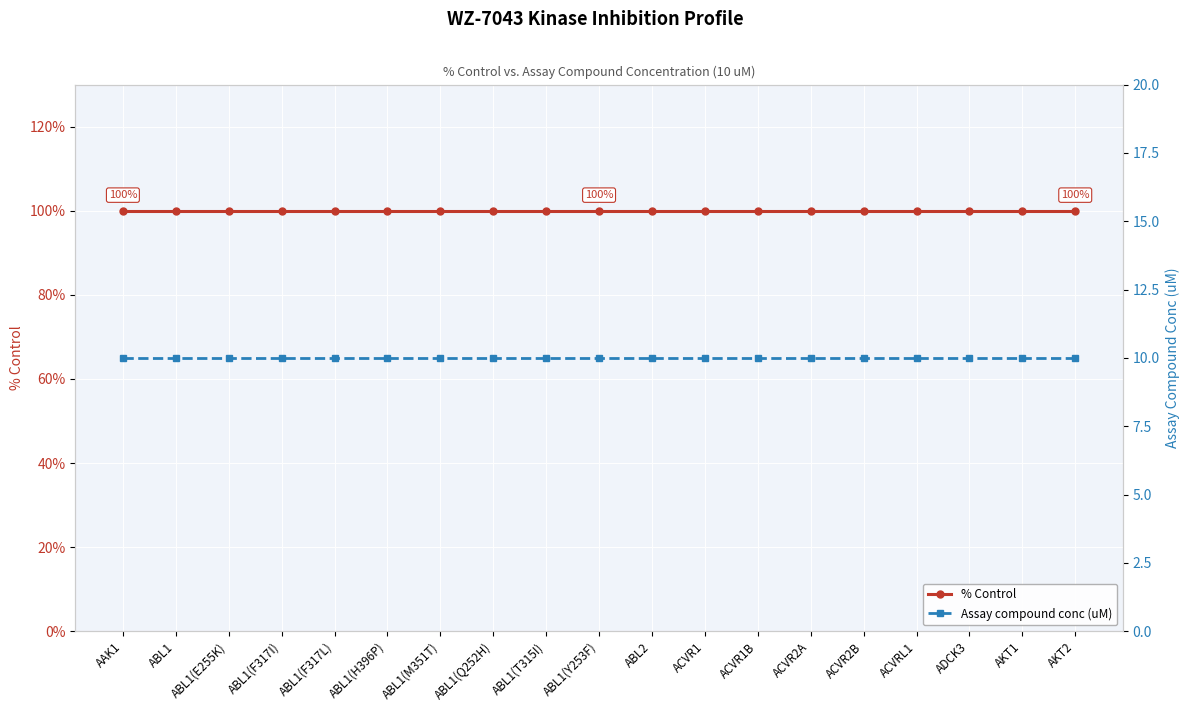

Reading left to right, transcribe all the data shown in this chart.

% Control: 100	100	100	100	100	100	100	100	100	100	100	100	100	100	100	100	100	100	100
Assay compound conc (uM): 10	10	10	10	10	10	10	10	10	10	10	10	10	10	10	10	10	10	10